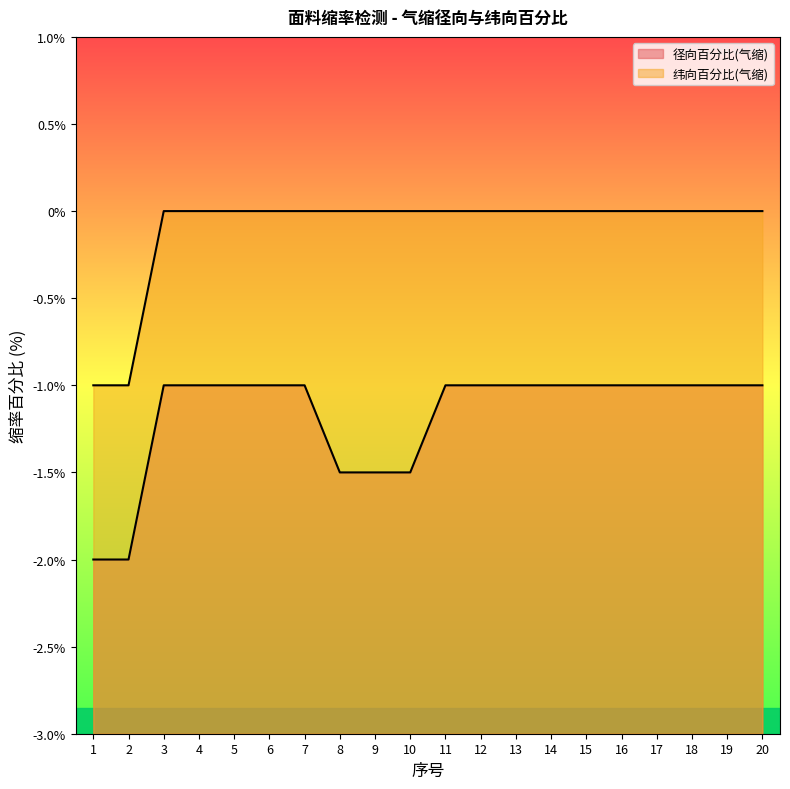

At how many categories does at least one series exceed -1?

18